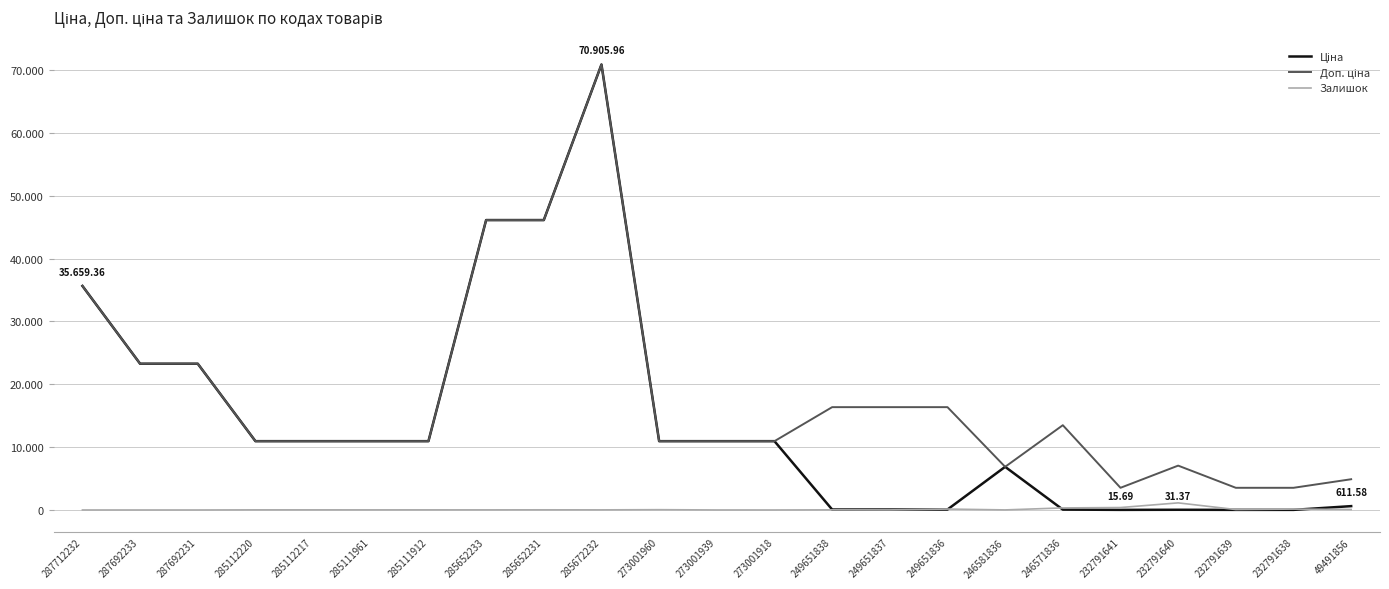

Reading left to right, what are all the values shown in this chart?

Ціна: 35659.4	23278.2	23278.2	10952.0	10952.0	10952.0	10952.0	46143.9	46143.9	70906.0	10952.0	10952.0	10952.0	72.7	72.7	72.7	6869.4	60.0	15.7	31.4	15.7	15.7	611.6
Доп. ціна: 35659.4	23278.2	23278.2	10952.0	10952.0	10952.0	10952.0	46143.9	46143.9	70906.0	10952.0	10952.0	10952.0	16366.5	16366.5	16366.5	6869.4	13493.2	3529.0	7059.0	3529.0	3529.0	4892.6
Залишок: 0.0	0.0	0.0	18.0	18.0	17.0	18.0	16.0	23.0	17.0	46.0	2.0	0.0	19.0	13.0	145.0	10.0	326.0	387.0	1129.0	68.0	140.0	78.0